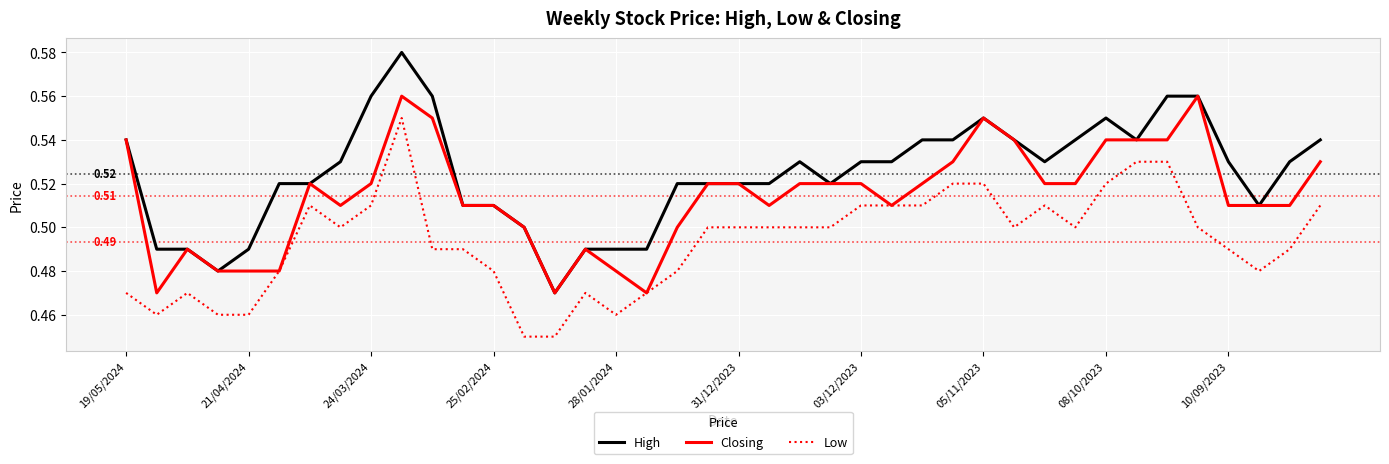

List the series in order of their overall mean, highest first.

High, Closing, Low